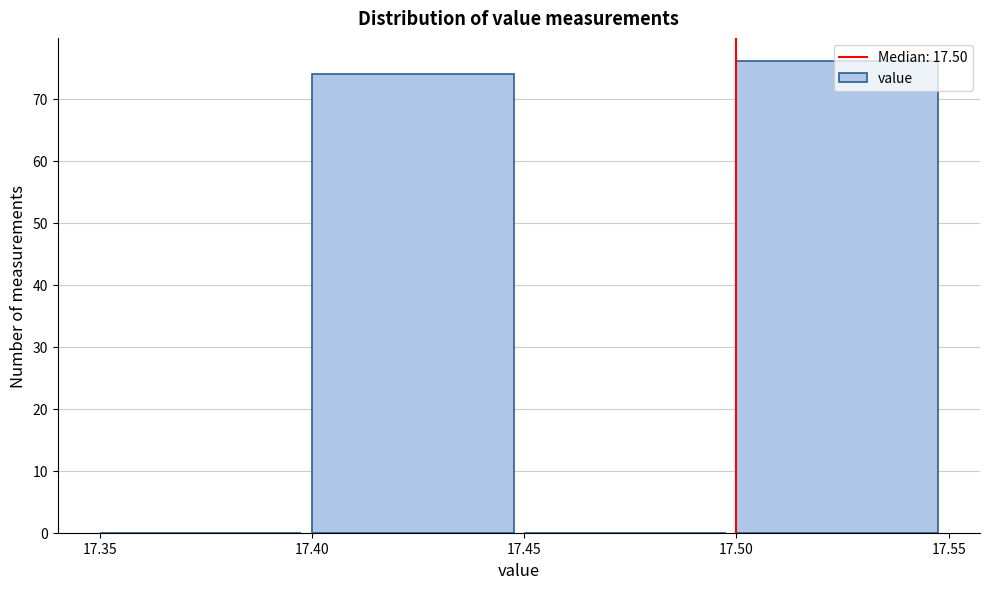

What is the height of the bar covering 17.40 to 17.45 on the x-axis? The values are not printed on the chart, so give them approximately, as read against the axis.

74